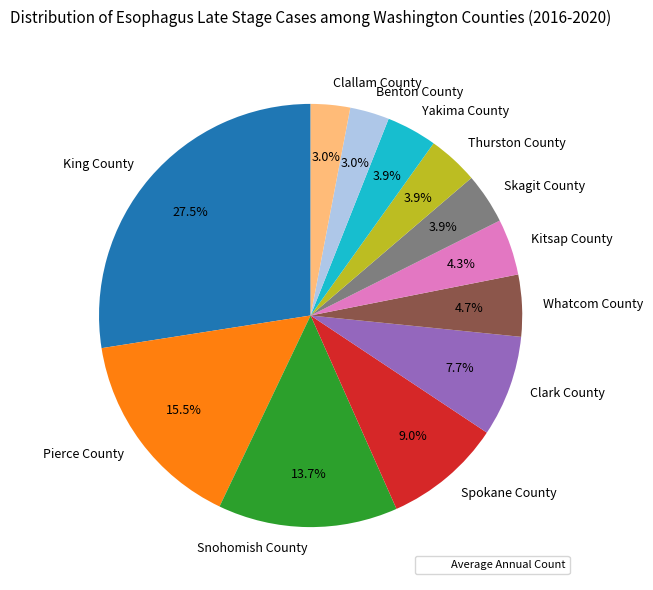

Does any single category account for the majority?

No